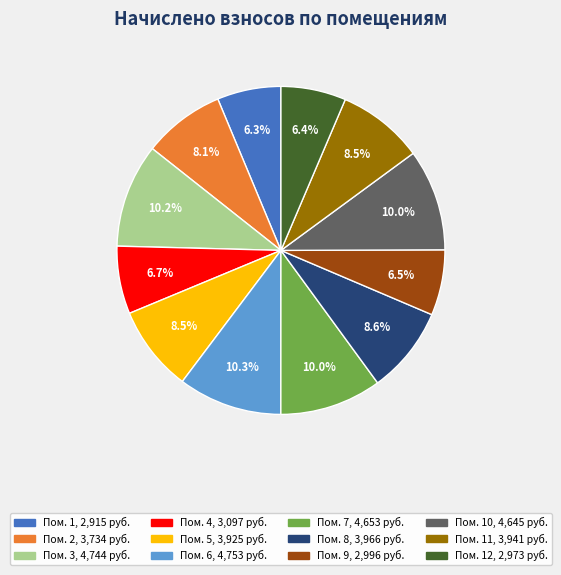

Is there any slice that represents more than half of the pie?

No